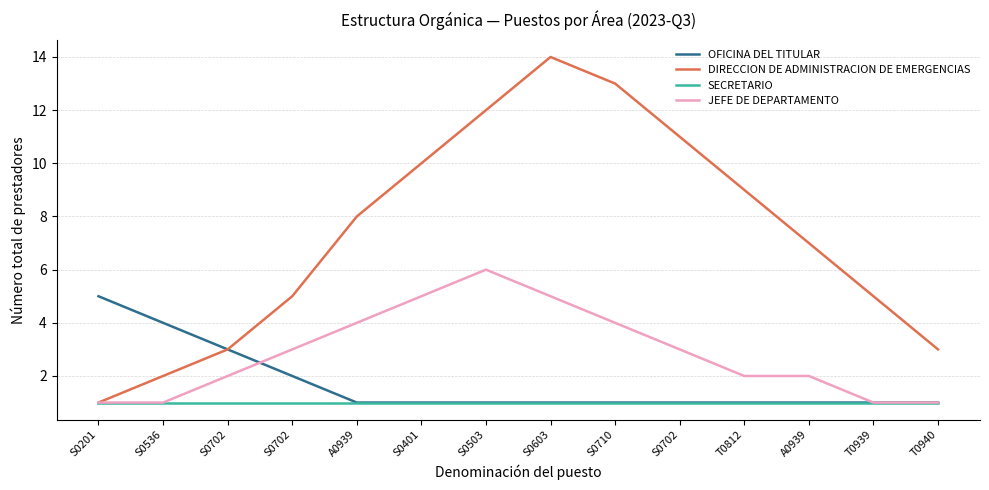

What is the value of the OFICINA DEL TITULAR point at the 8th from the left?

1